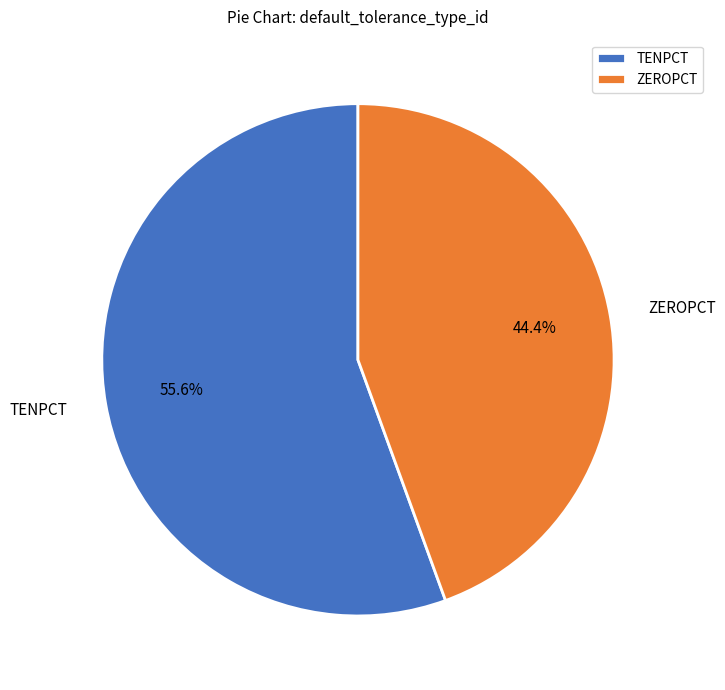

Count the number of slices in the pie.

2